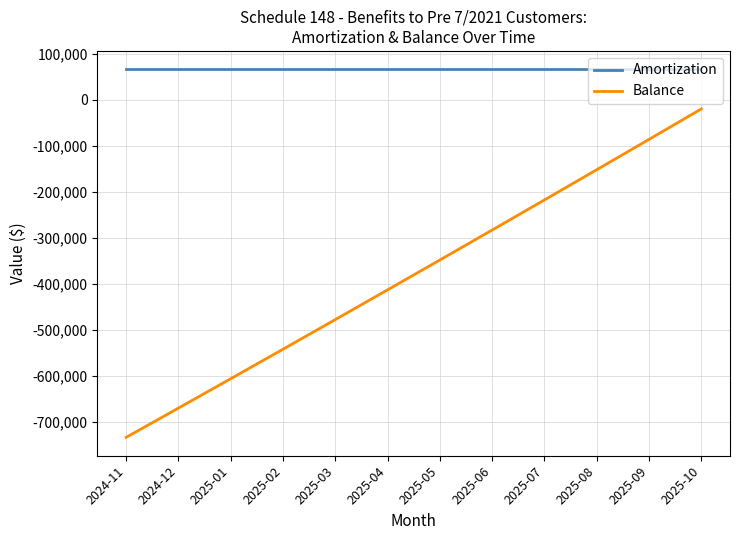

True or false: Balance and Amortization cross at least once.

False